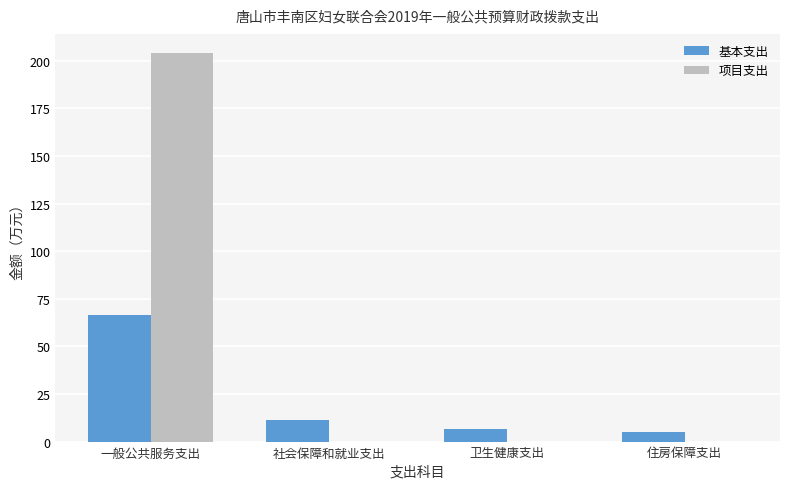

What is the sum of all 基本支出 values?

89.6